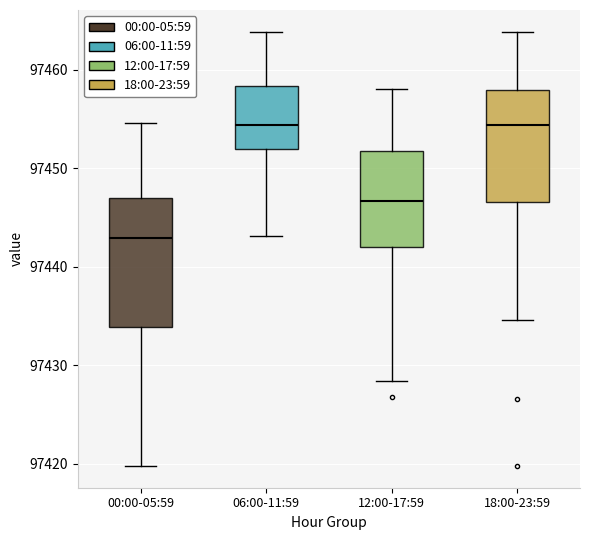

Reading left to right, transcribe this box plot: for each box, give where its median line is, the range the box spans, and where its two whiskers end, as read against the y-axis. The values are not printed on the chart, so give them approximately, as read against the axis.

00:00-05:59: median 97443, box 97434 to 97447, whiskers 97420 to 97455
06:00-11:59: median 97454, box 97452 to 97458, whiskers 97443 to 97464
12:00-17:59: median 97447, box 97442 to 97452, whiskers 97428 to 97458
18:00-23:59: median 97454, box 97447 to 97458, whiskers 97435 to 97464